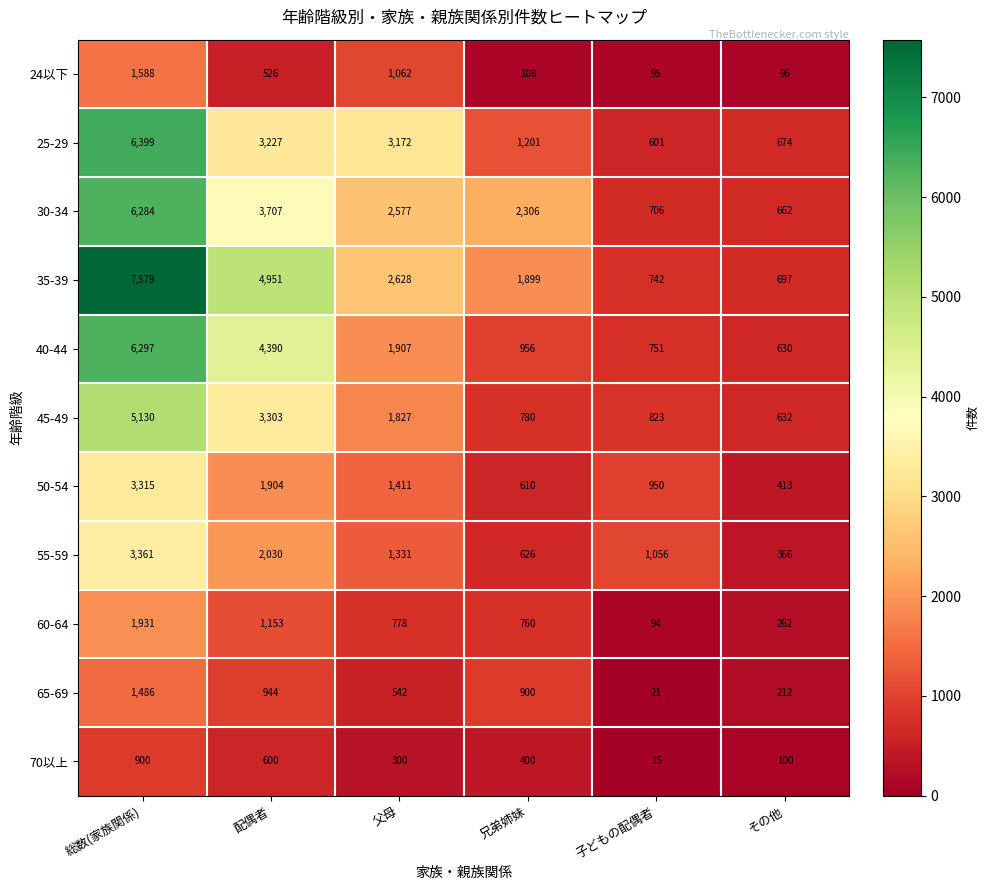

How many distinct data groups are displayed?

11